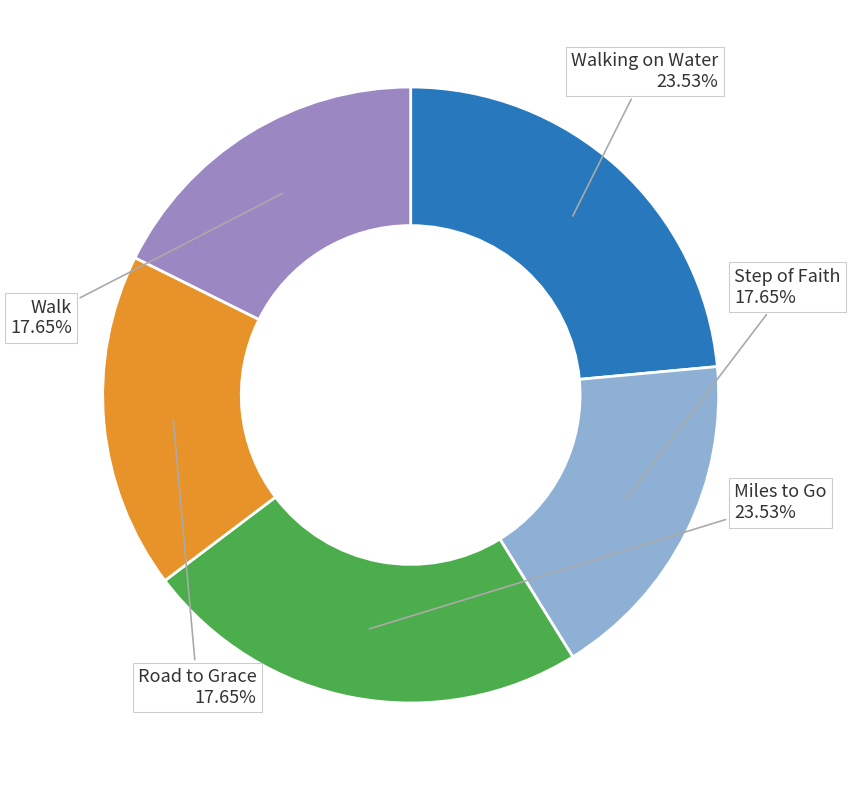

What is the total percentage of Miles to Go and Step of Faith?

41.2%